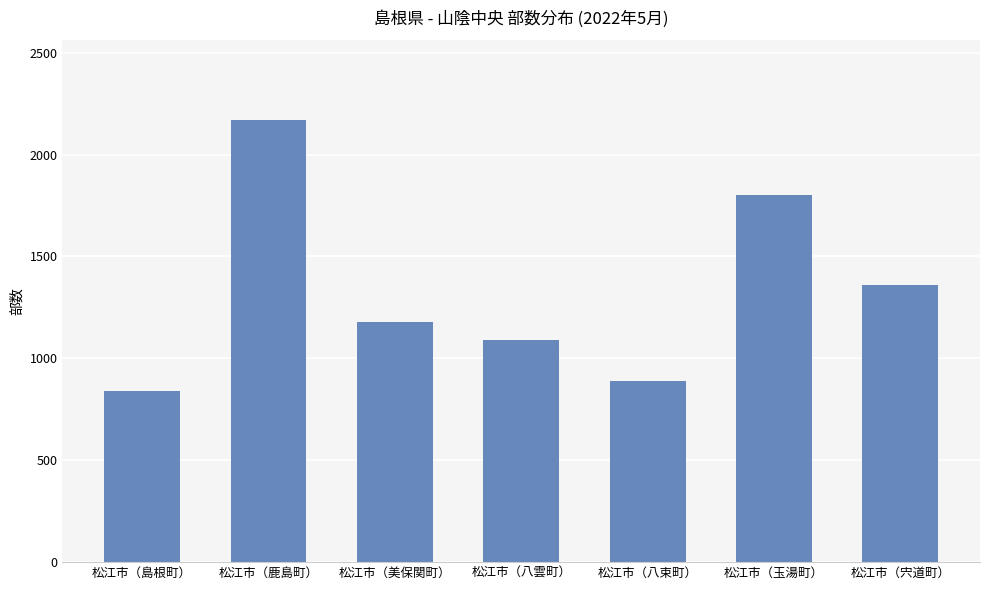

What is the label of the 4th bar from the right?

松江市（八雲町）